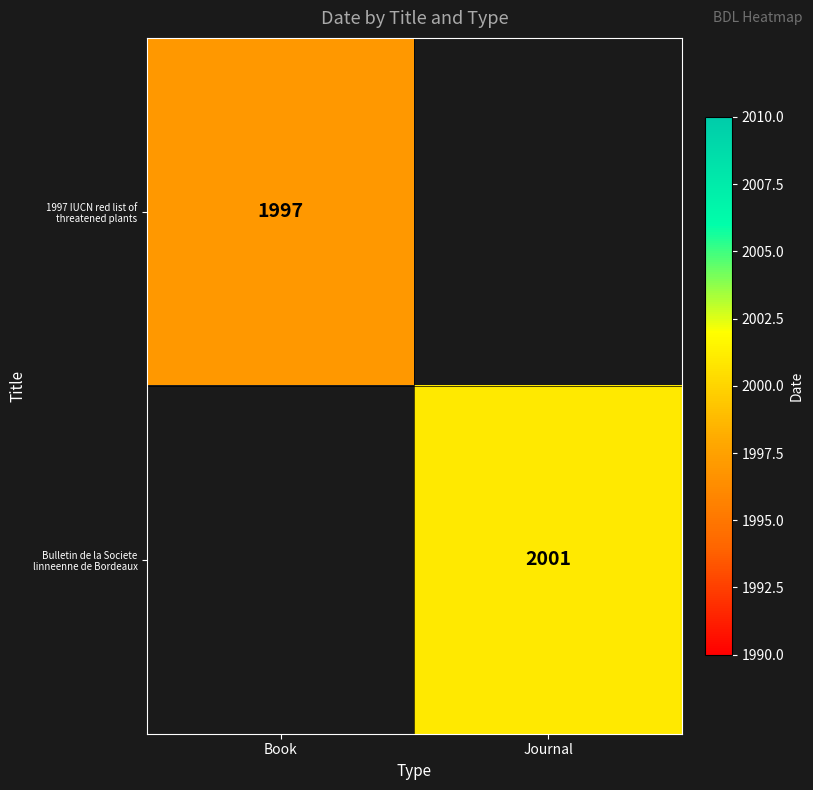

Which label corresponds to the largest value in the chart?

Journal